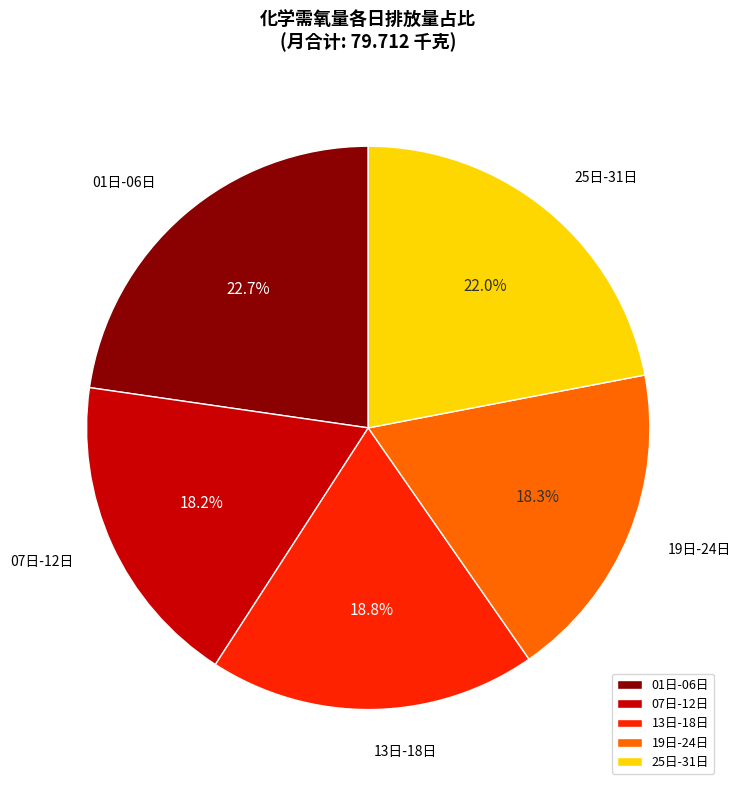

Which slice is the largest?

01日-06日